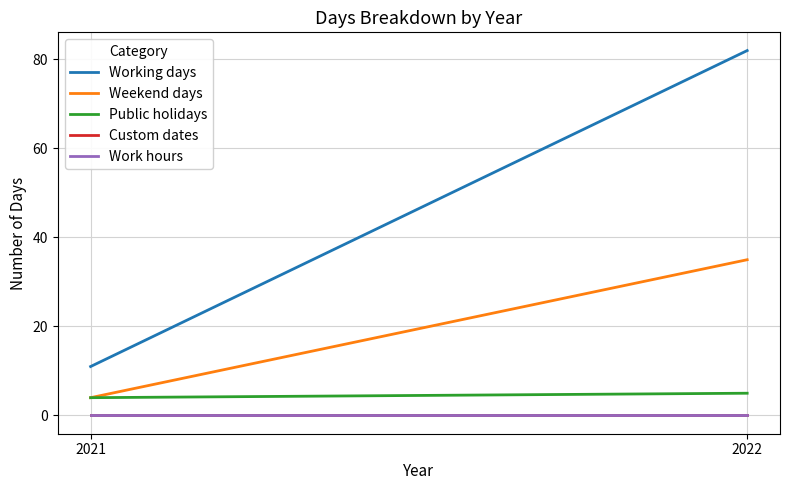

List the series in order of their peak value, highest first.

Working days, Weekend days, Public holidays, Custom dates, Work hours